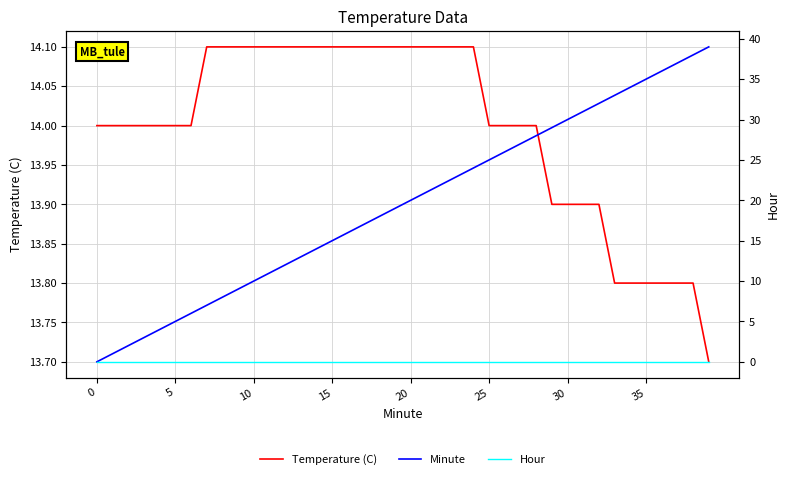

True or false: Minute and Hour cross at least once.

False